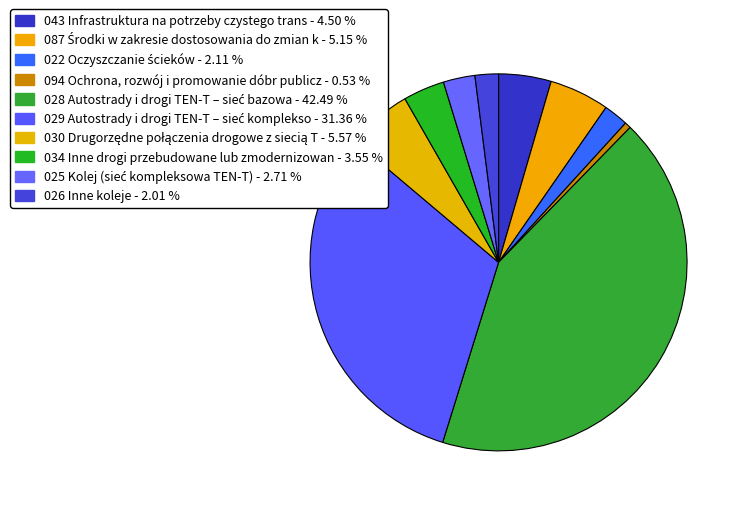

To the nearest percent, what is the average slice percentage?

10%